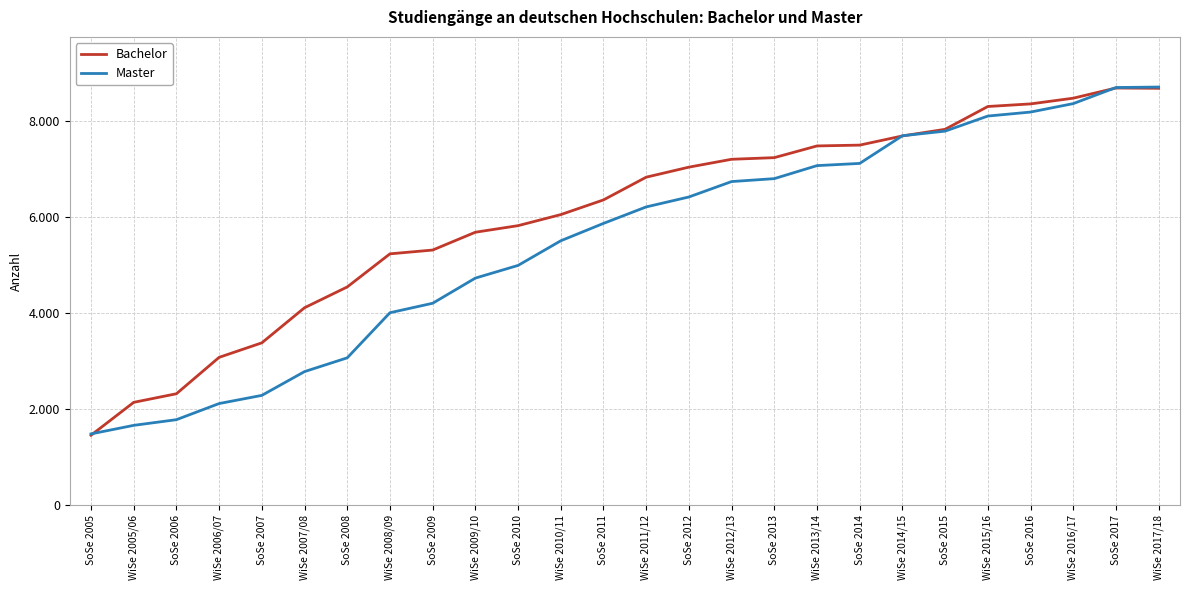

What are all the series names shown in the legend?

Bachelor, Master